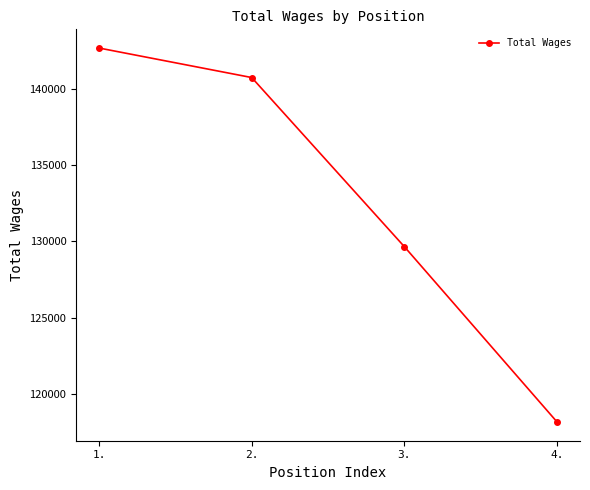

True or false: the data has more than 0 interior local peaks.

False